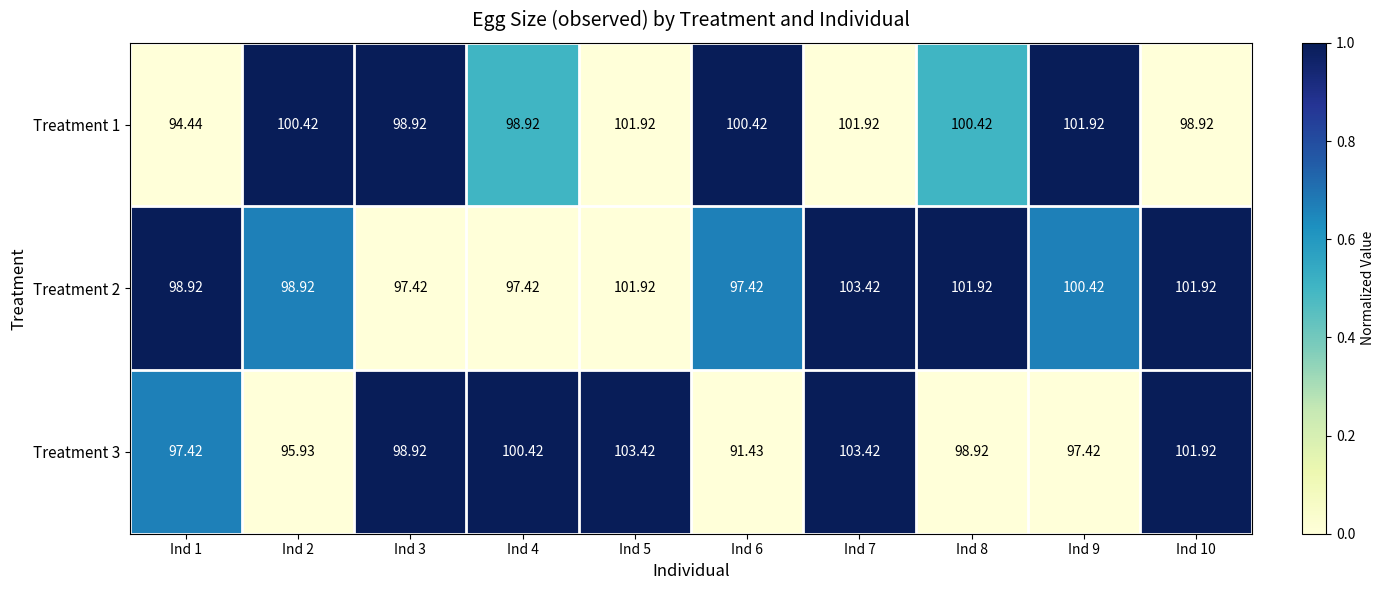

Which series has the largest total across all categories?

Treatment 2